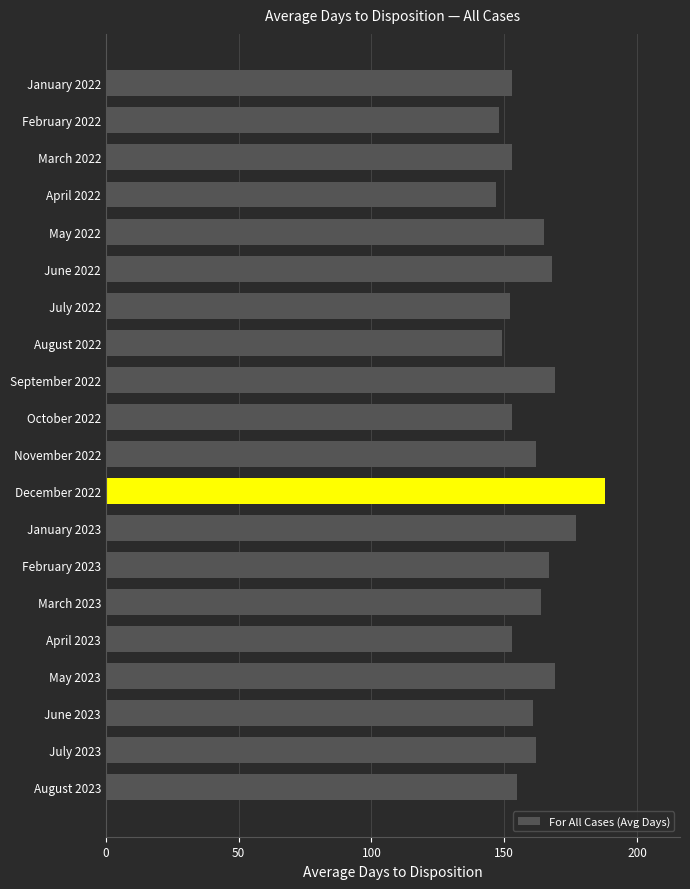

What is the label of the 15th bar from the top?

March 2023